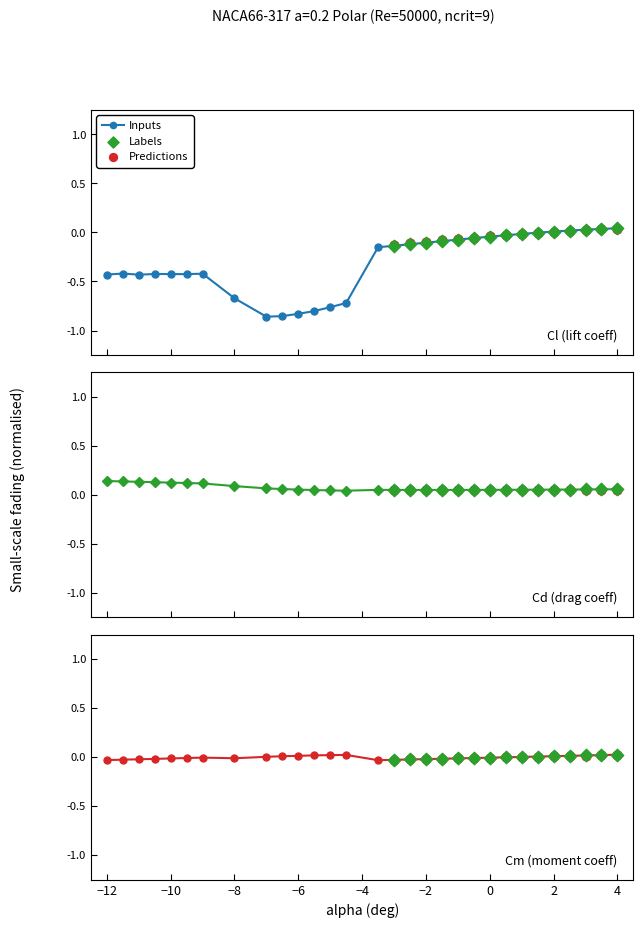

Which series reaches the minimum Y coordinate?

Cl